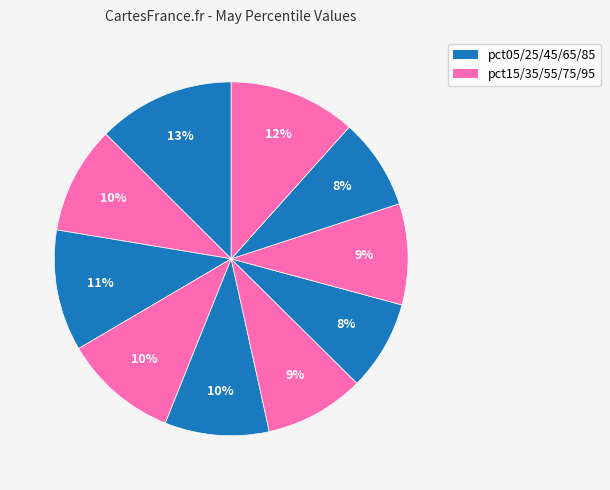

How many segments does this pie chart have?

10